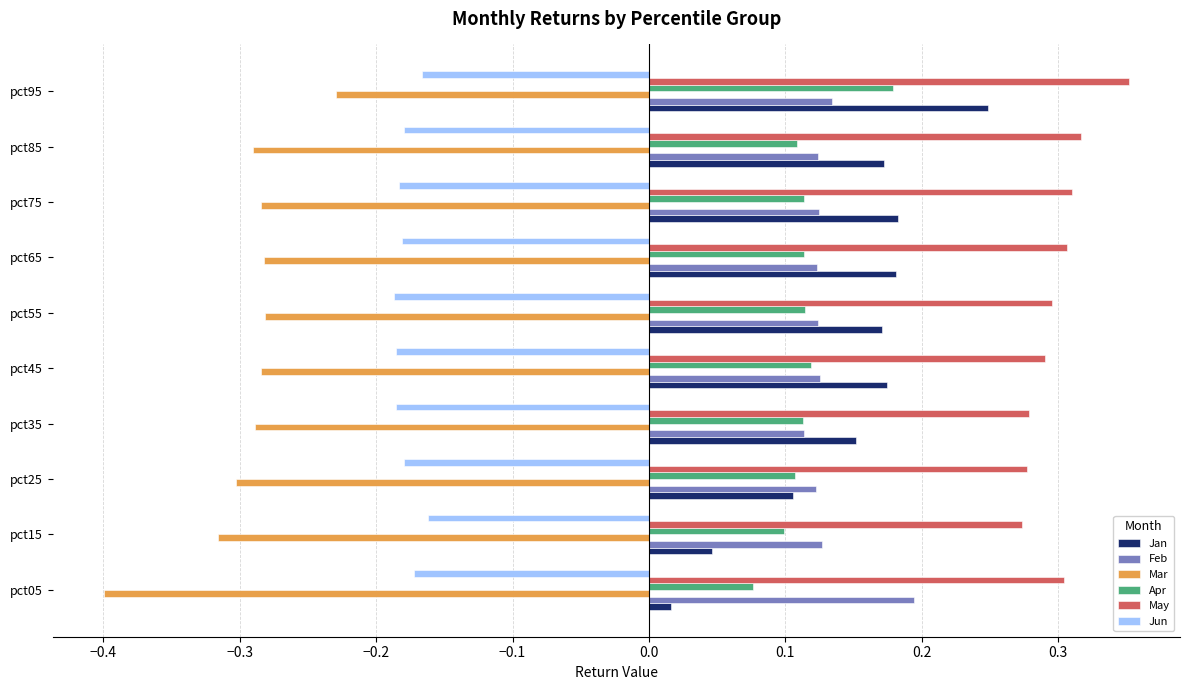

Which series has the largest range (max minus min)?

Jan